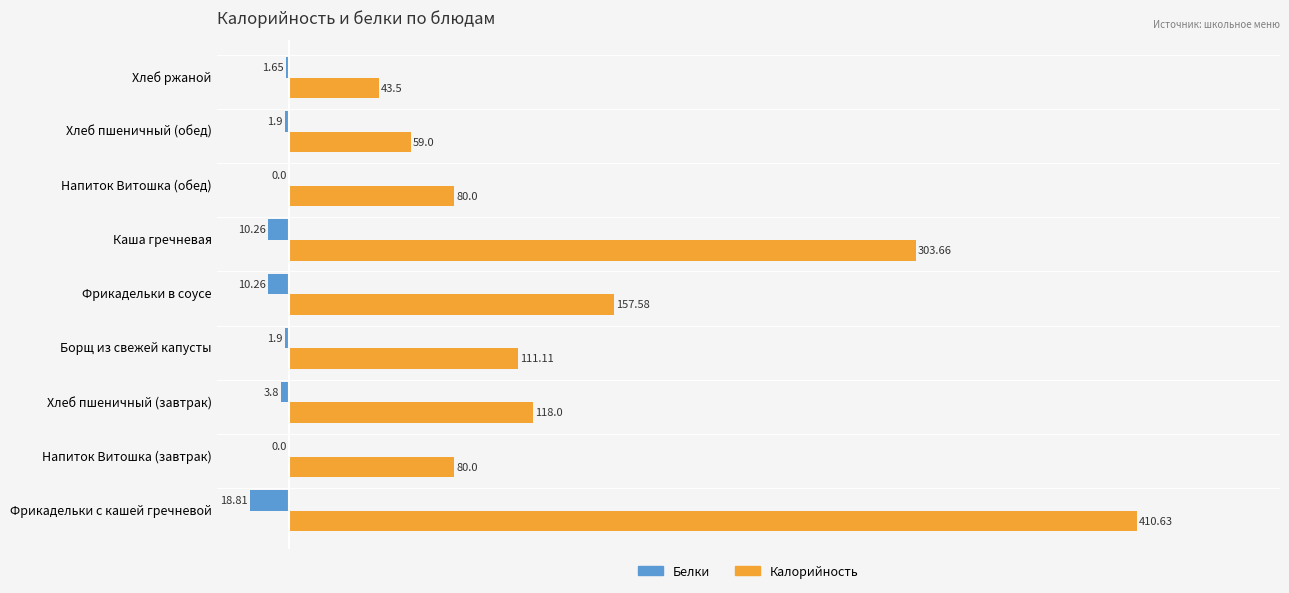

At which label does Калорийность reach its peak?

Фрикадельки с кашей гречневой